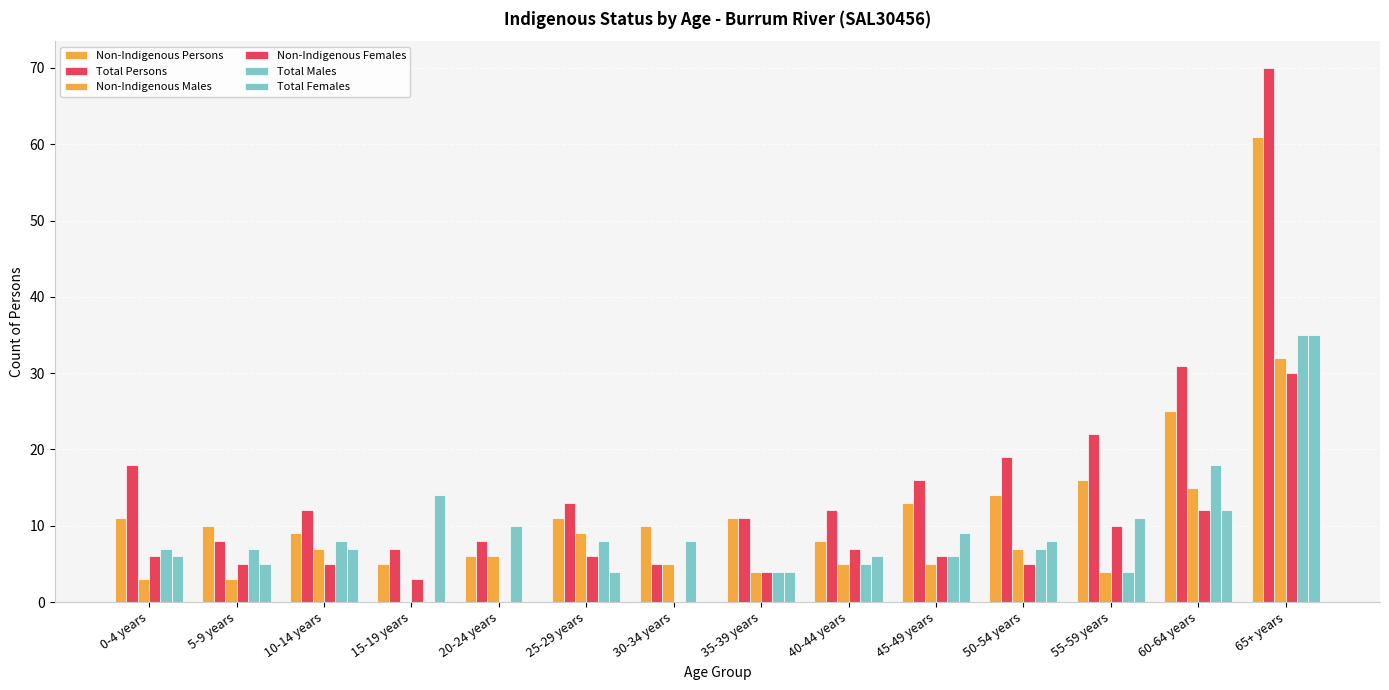

What position from the left is 55-59 years?

12